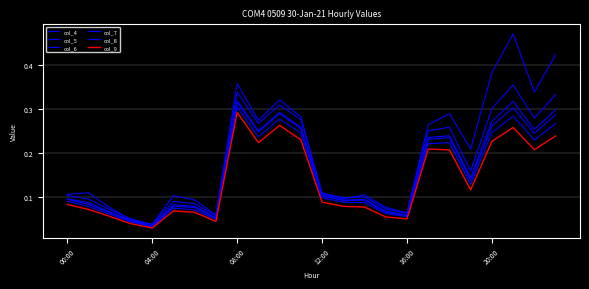

Which series has the widest spread of values?

col_4